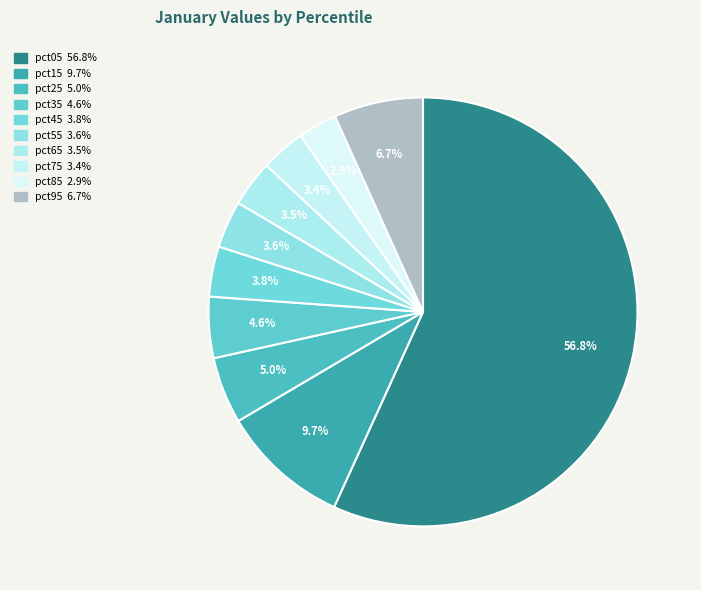

Rank the categories by value from highest to lowest.

pct05, pct15, pct95, pct25, pct35, pct45, pct55, pct65, pct75, pct85